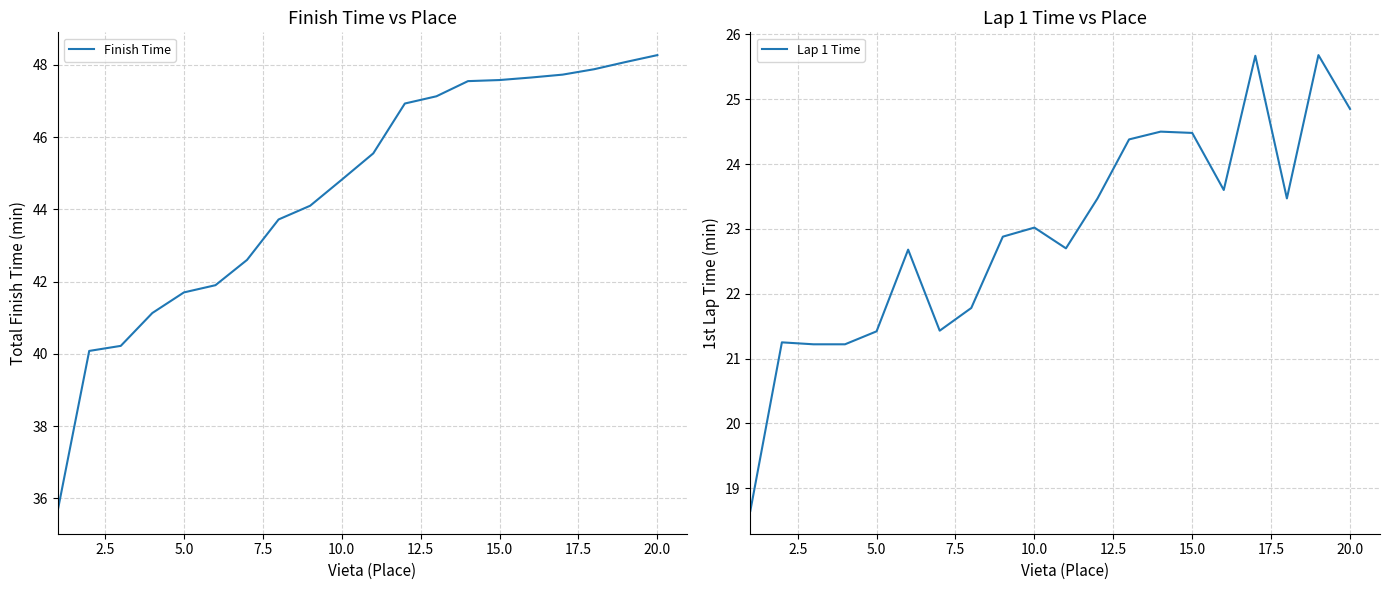

True or false: Lap 1 Time has more than 2 interior local peaks.

True